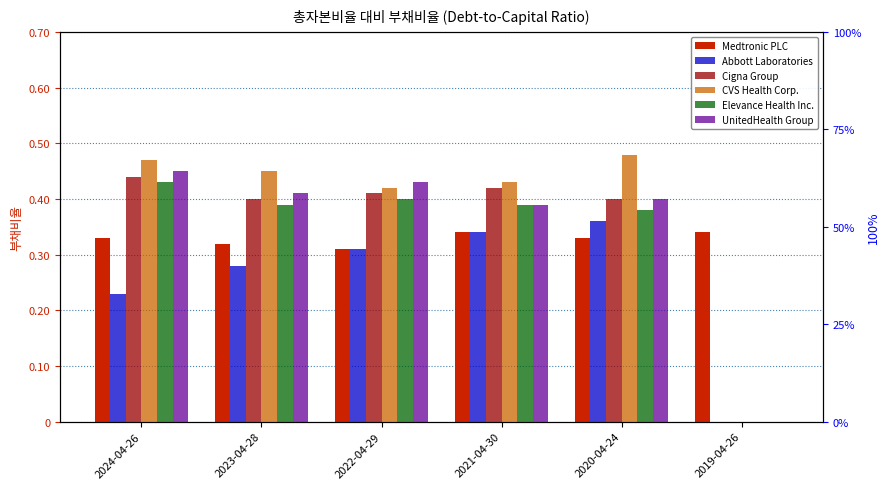

Which label corresponds to the largest value in the chart?

2020-04-24